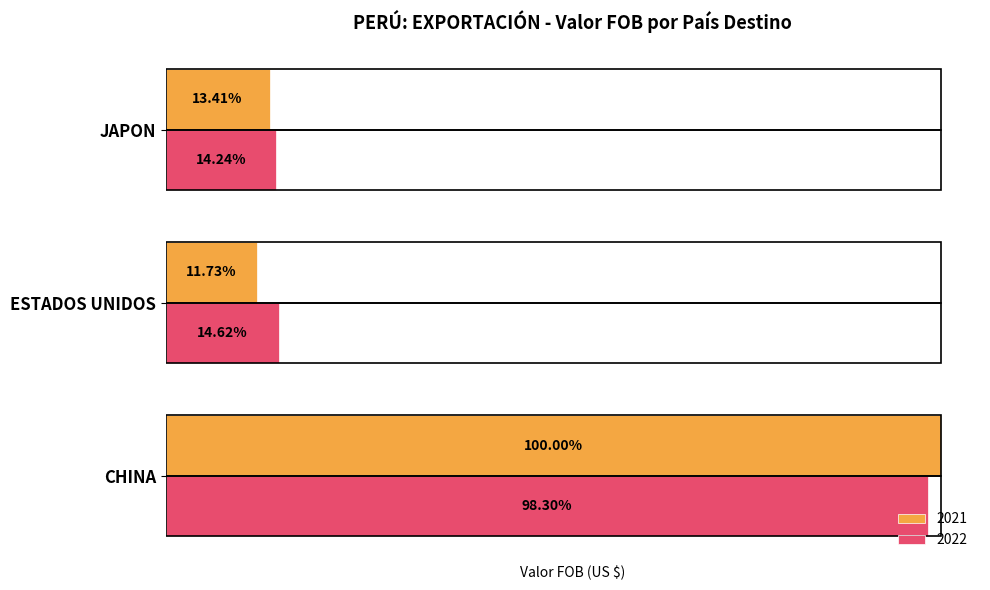

At which category does the chart reach its minimum across all series?

ESTADOS UNIDOS